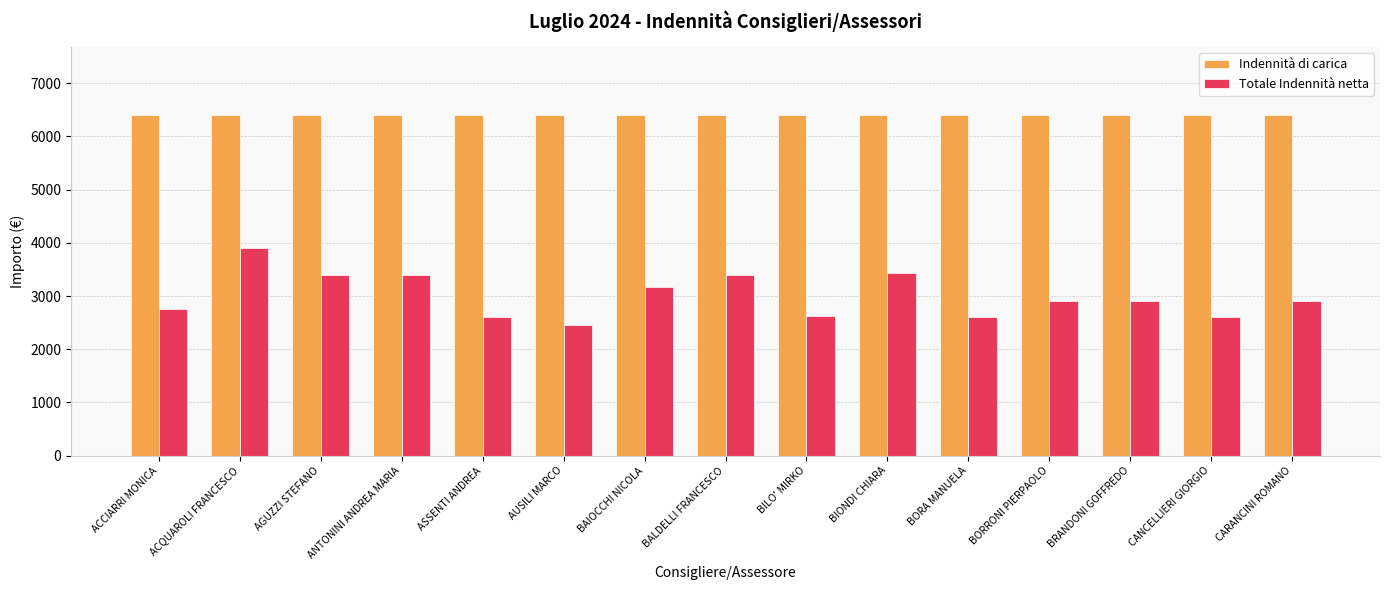

The Totale Indennità netta series shows 2749.6 at ACCIARRI MONICA. True or false?

True